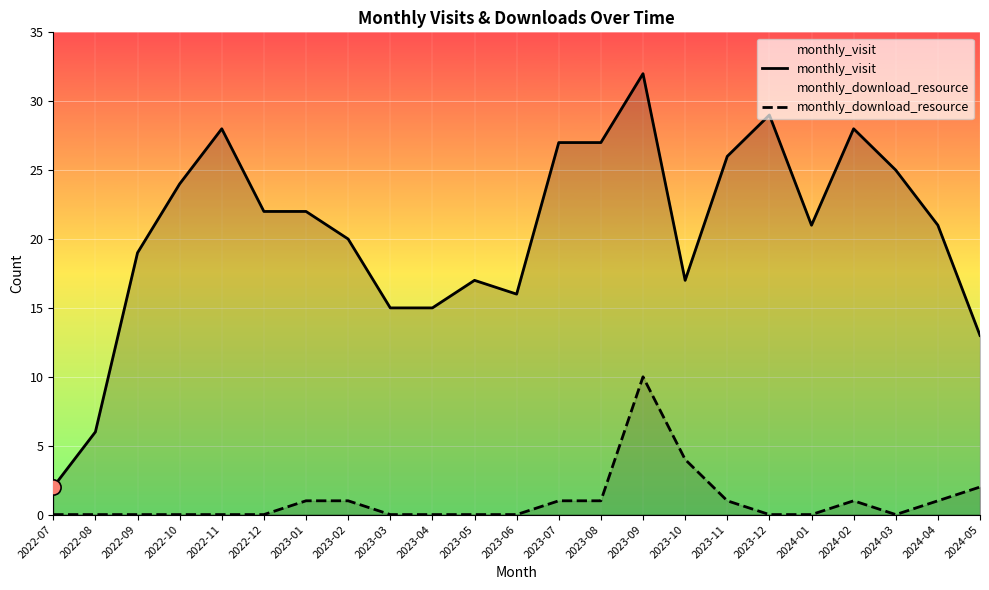

Is the value of monthly_visit at 2023-12 greater than the value of monthly_download_resource at 2024-02?

Yes